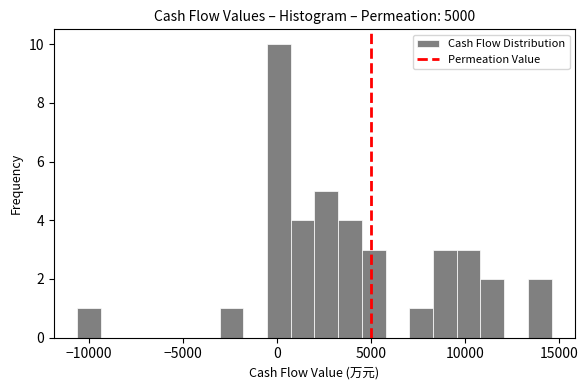

Around what value on the x-axis is the tallest bar? Give the approximate position of its centre, as read against the axis.

0